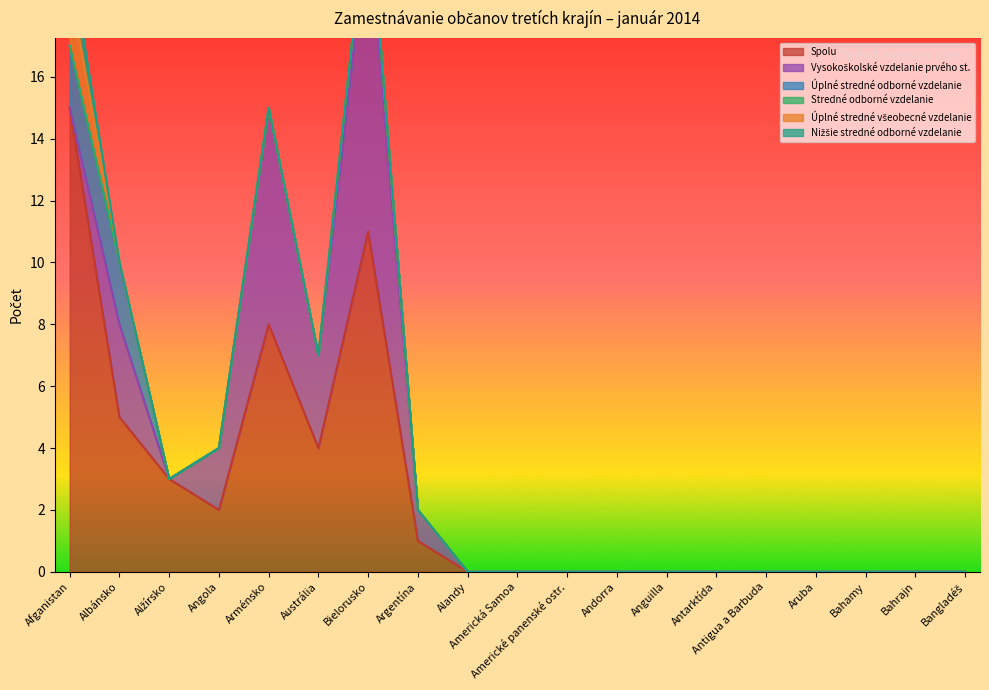

How many data points does each series have?

19